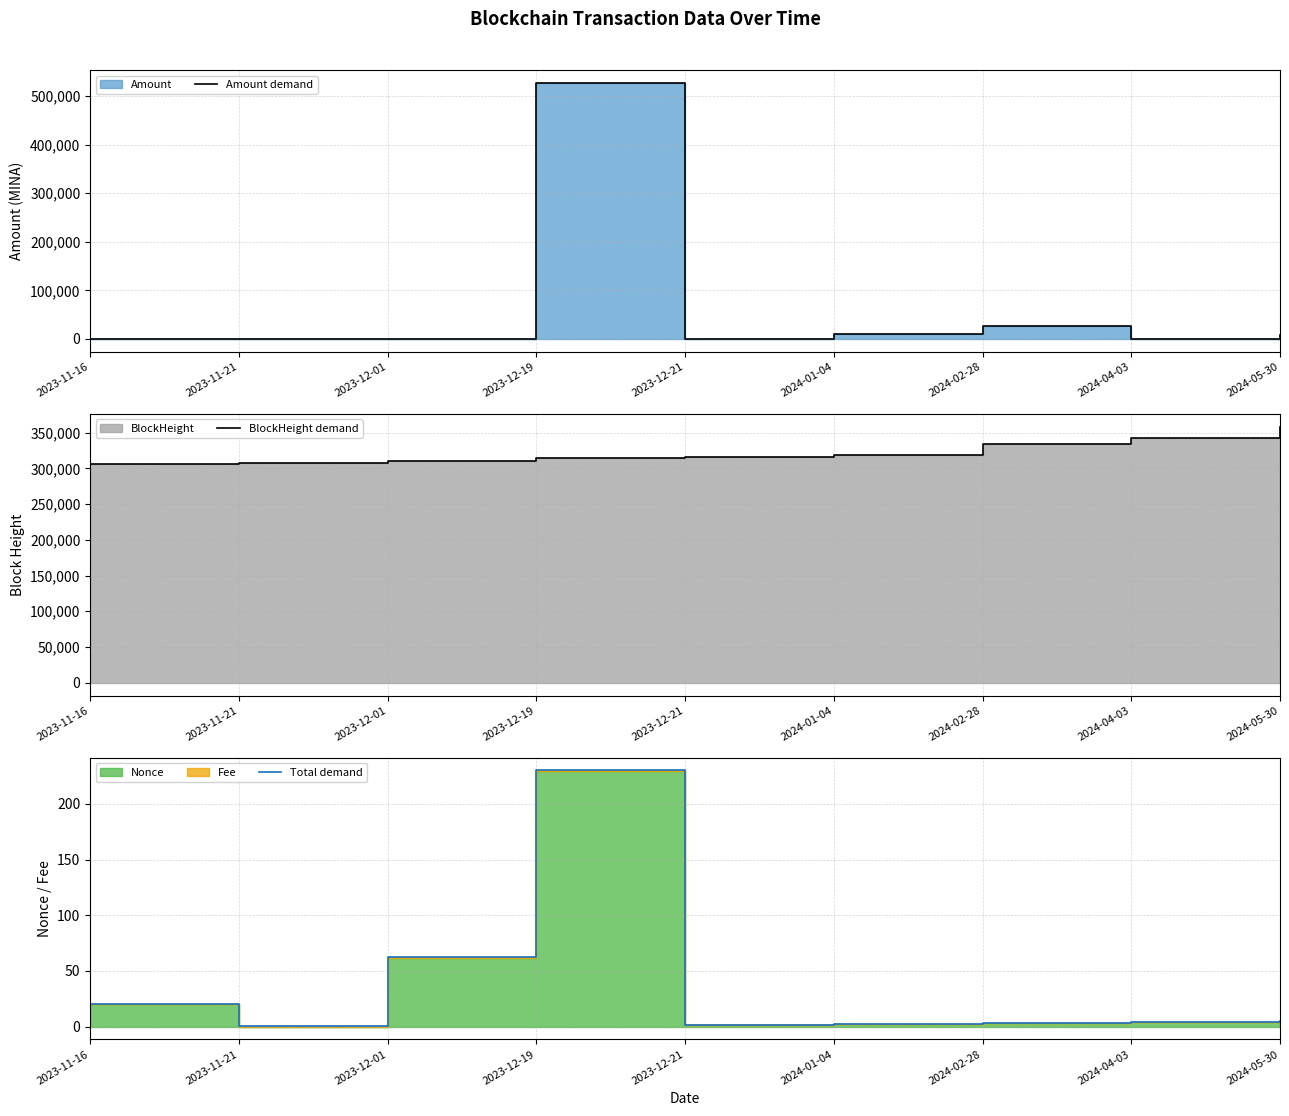

What is the total value across all series at 2023-11-16?

305916.3